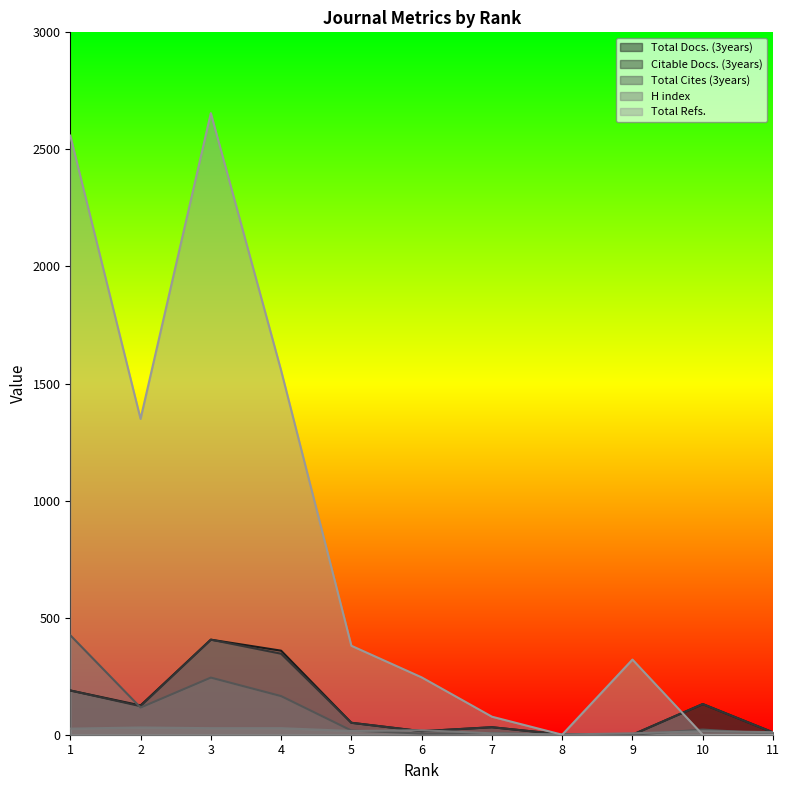

At which category does the chart reach its minimum across all series?

9